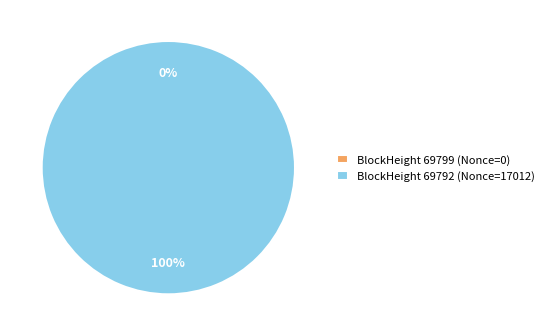

Which category has the biggest portion of the pie?

69792